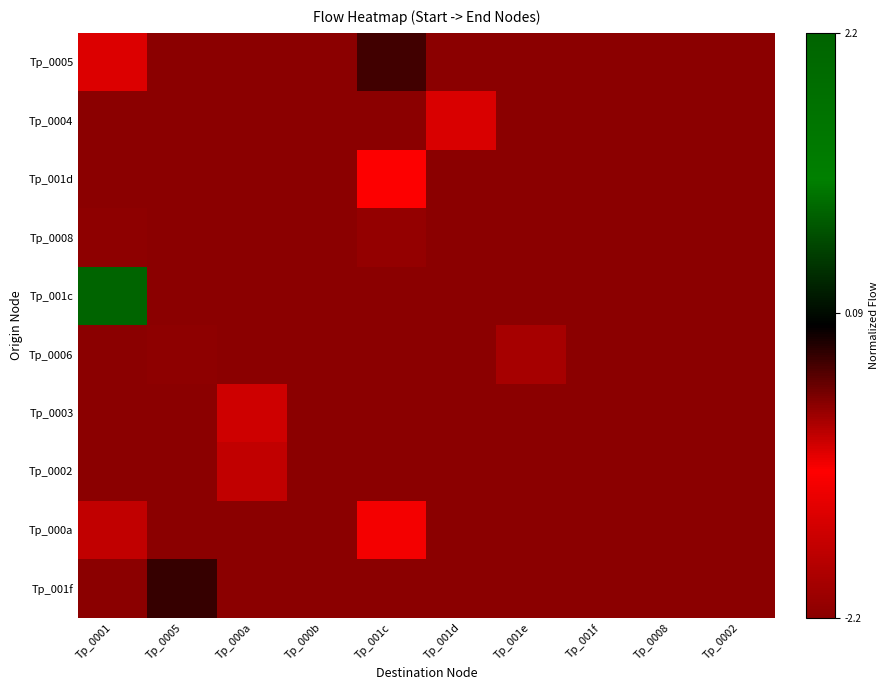

What is the total value across all series at Tp_000b?

-22.0